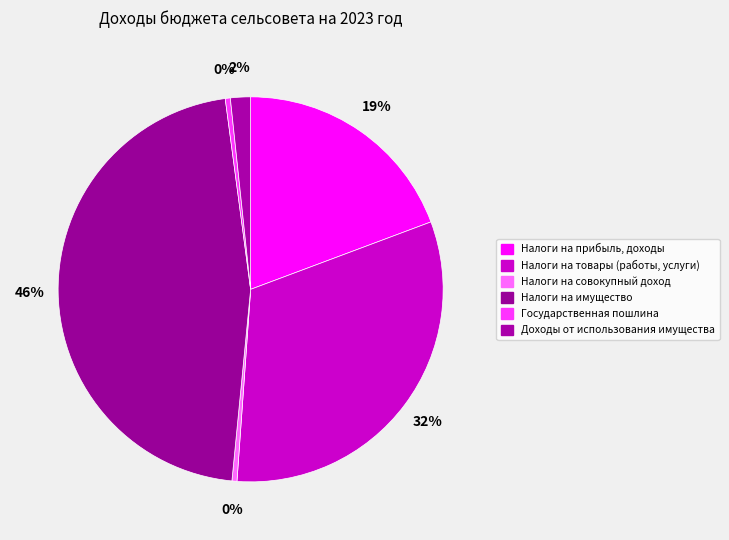

The Налоги на товары (работы, услуги) slice represents 19% of the pie. True or false?

False